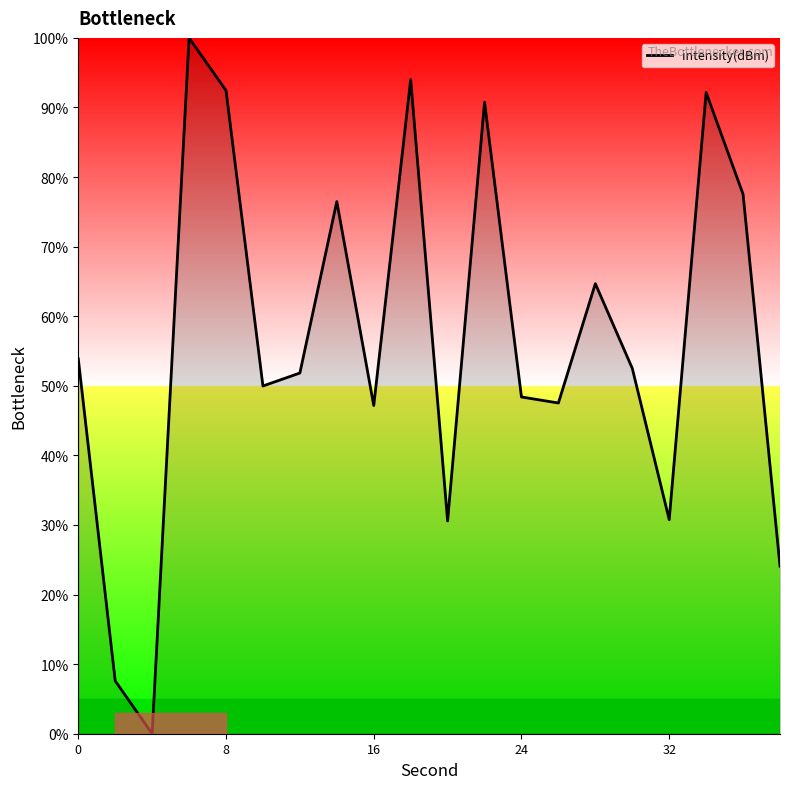

What is the difference between the maximum and minimum values?

100.0